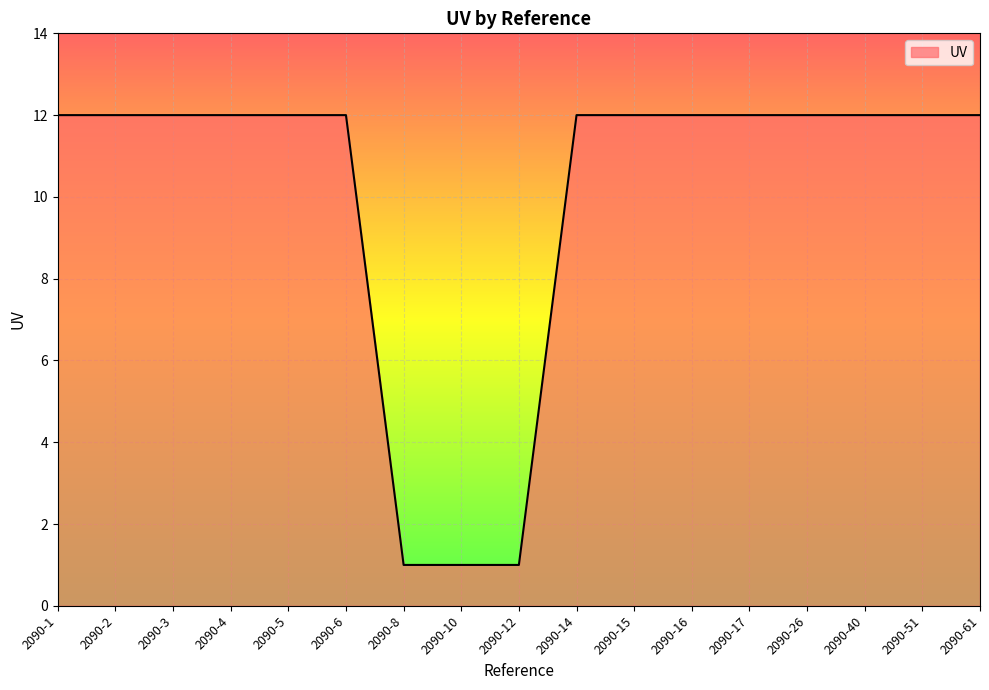

The value at 2090-15 is 4. True or false?

False